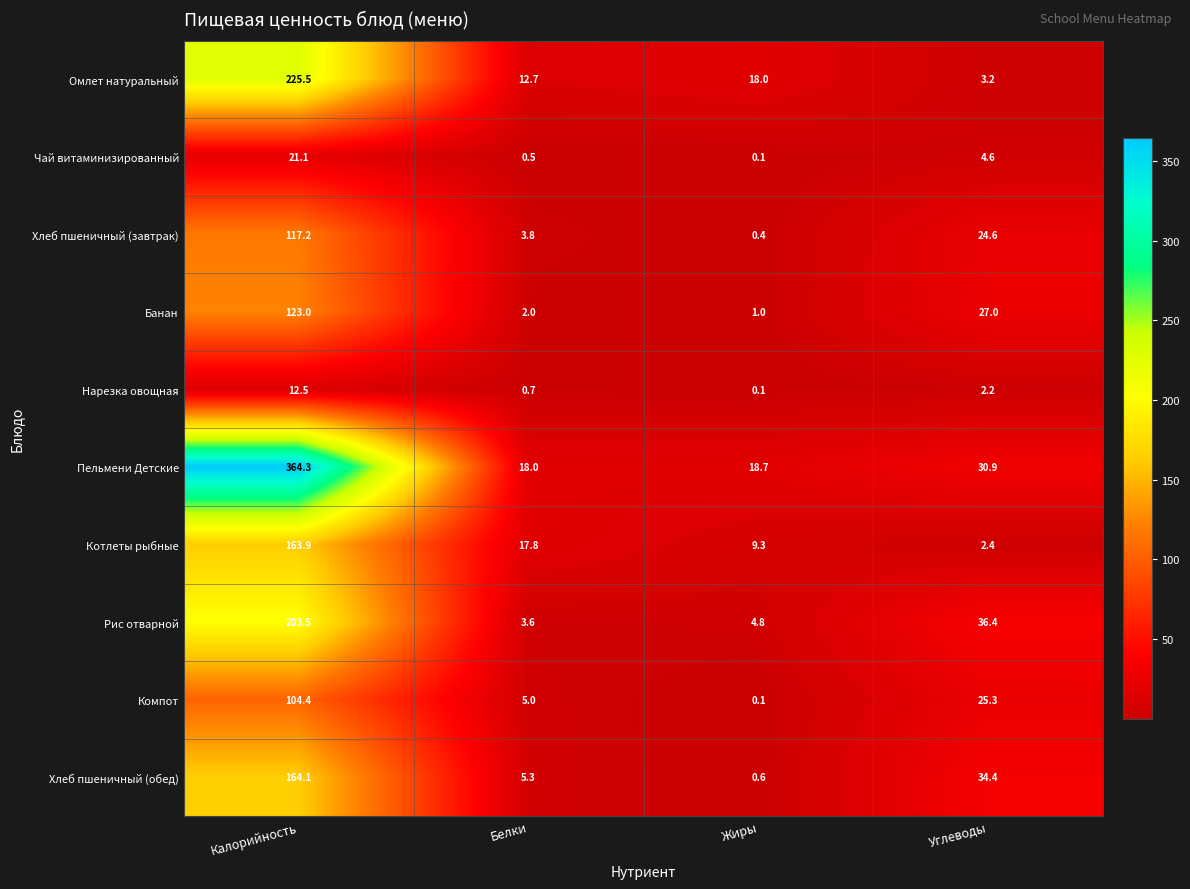

What is the difference between the Хлеб пшеничный (завтрак) values at Жиры and Калорийность?

116.8